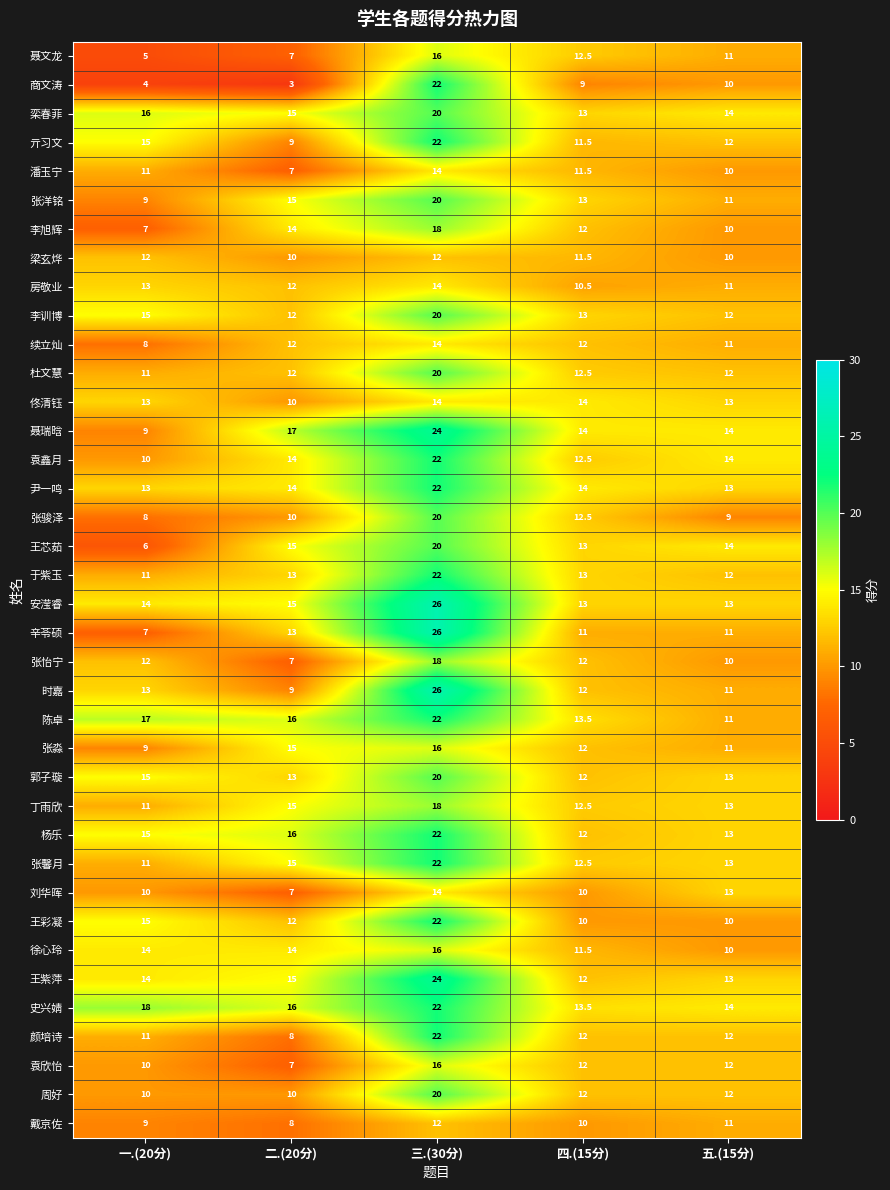

What is the total value across all series at 一.(20分)?

431.0